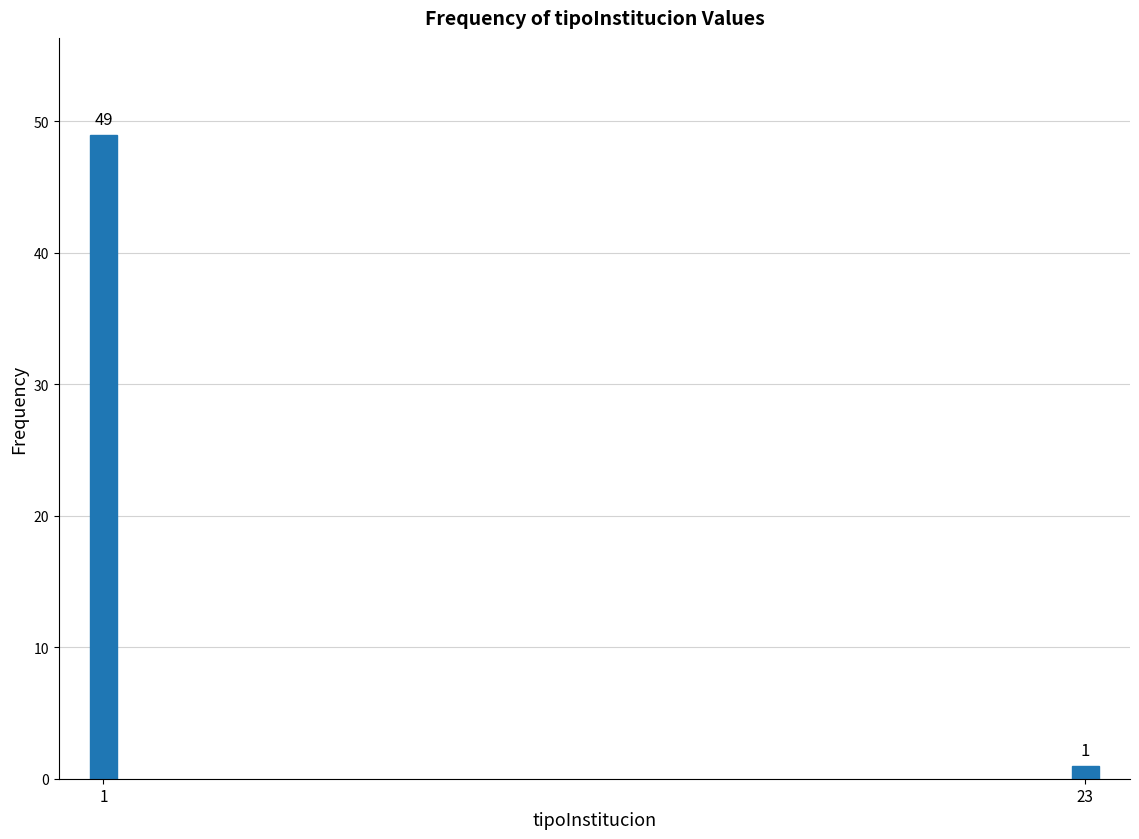

Reading left to right, transcribe all the data shown in this chart.

49	1